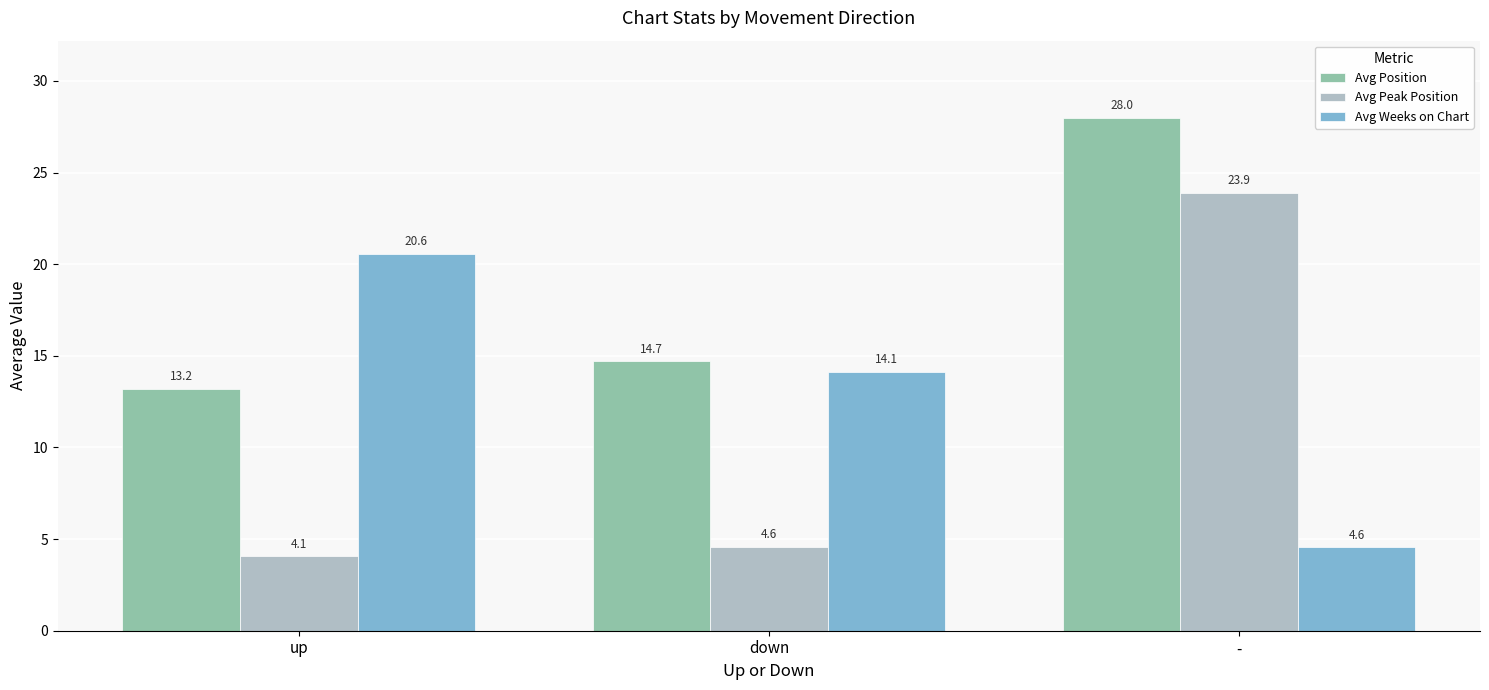

Reading left to right, list all the values displayed in this chart.

Avg Position: 13.2	14.7	28.0
Avg Peak Position: 4.1	4.6	23.9
Avg Weeks on Chart: 20.6	14.1	4.6